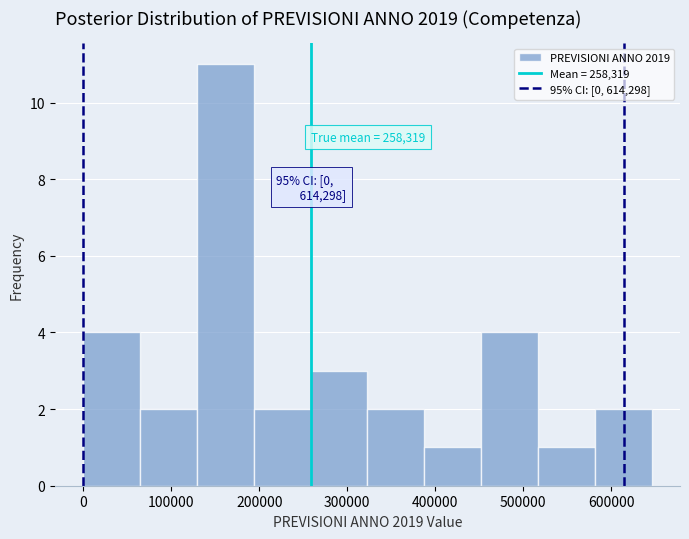

Over which range of the x-axis is the bar tallest?

130000 to 190000